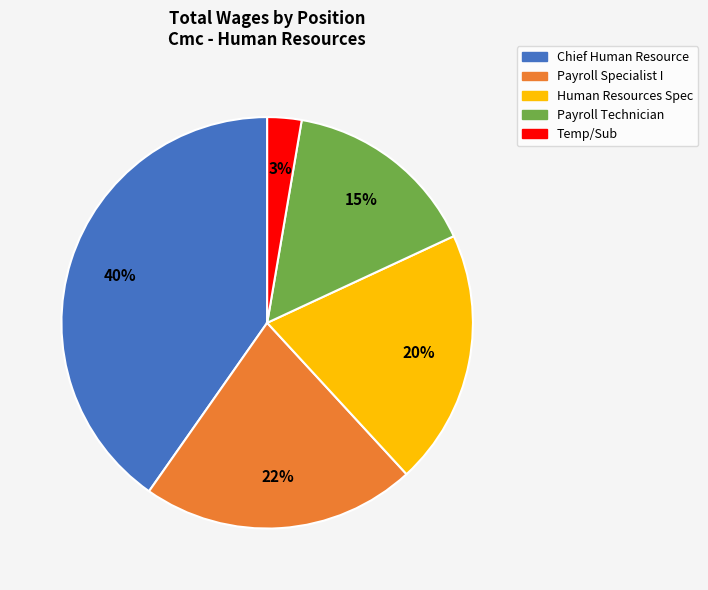

To the nearest percent, what is the combined percentage of Payroll Specialist I and Human Resources Spec?

42%